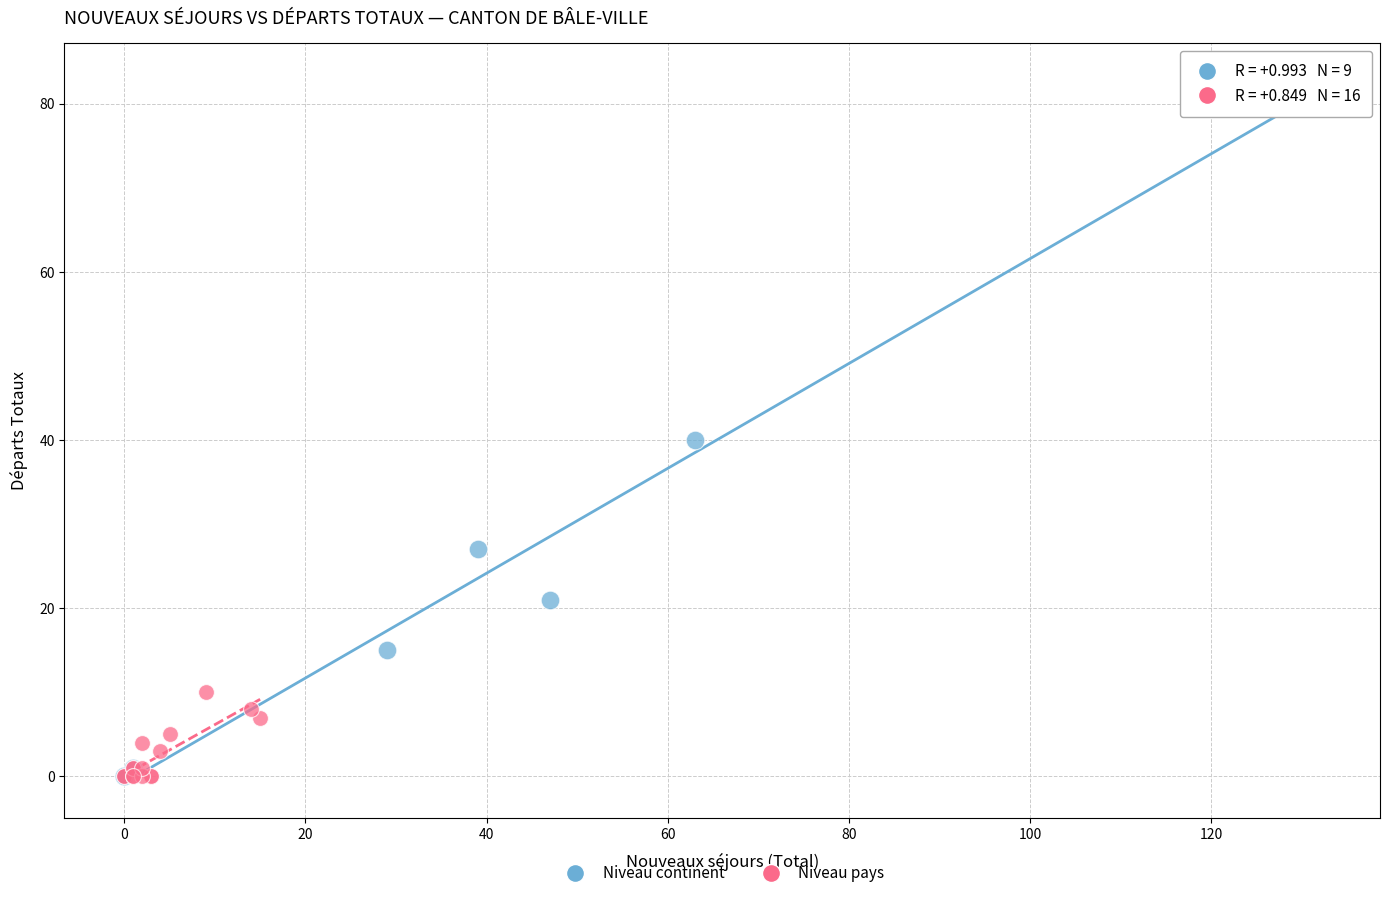

Which series reaches the maximum Y coordinate?

Niveau continent